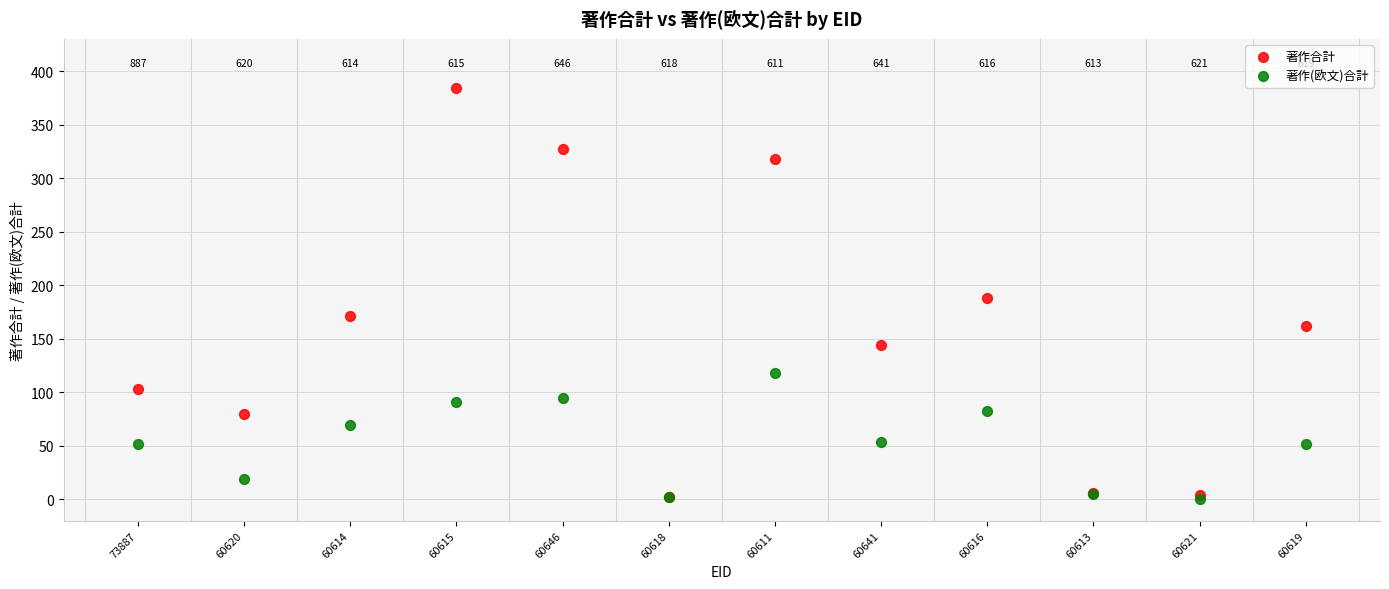

In the 著作合計 series, what Y value is closest to 193?

188